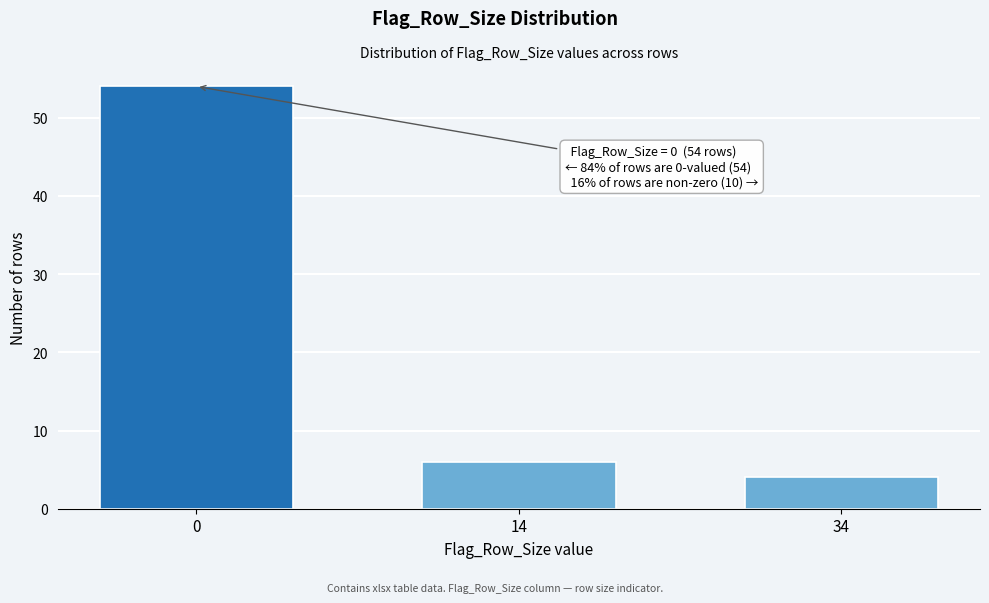

Reading left to right, transcribe all the data shown in this chart.

0=54	14=6	34=4